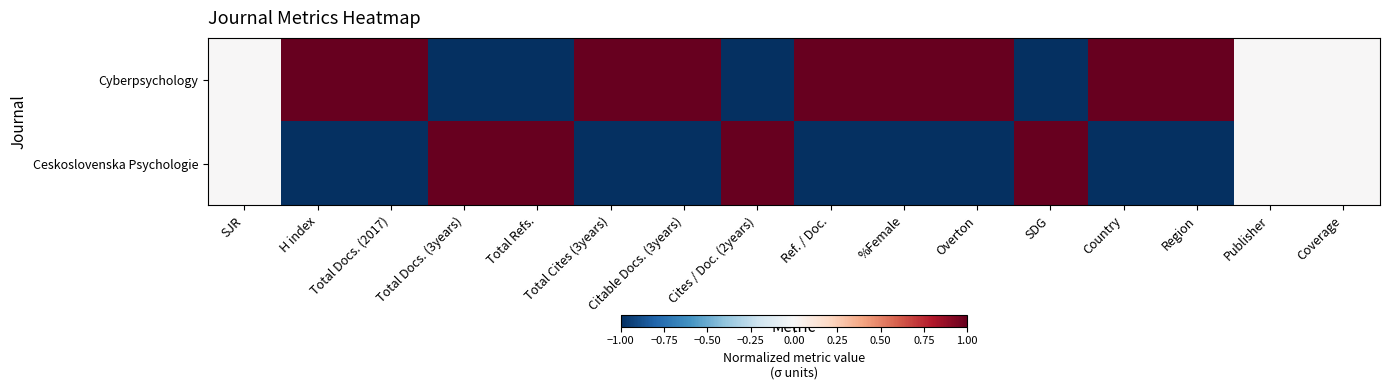

Between Total Refs. and Total Docs. (3years), which is larger?

Total Refs.